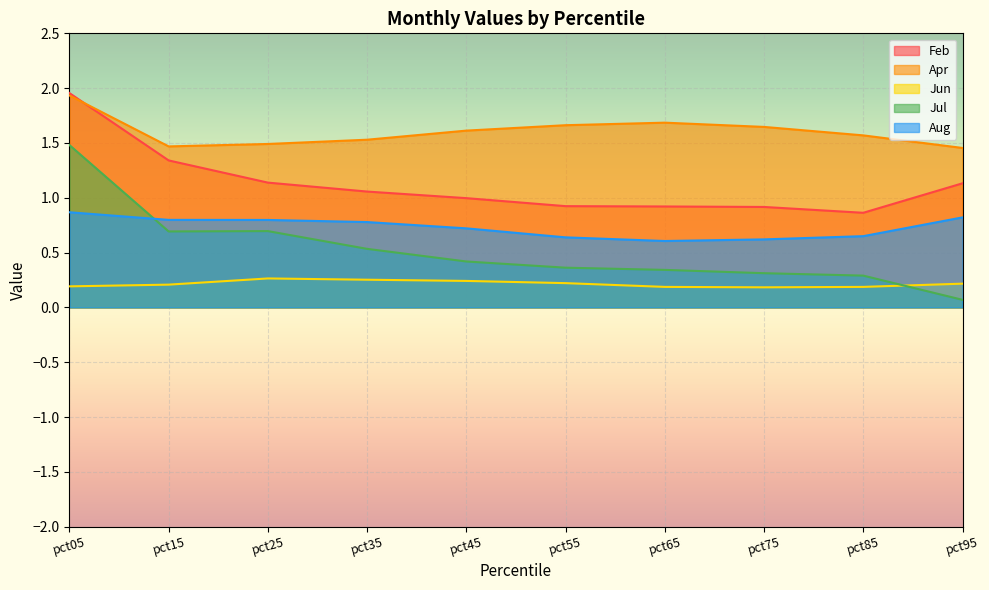

Reading left to right, what are all the values shown in this chart?

Feb: 2.0	1.3	1.1	1.1	1.0	0.9	0.9	0.9	0.9	1.1
Apr: 1.9	1.5	1.5	1.5	1.6	1.7	1.7	1.6	1.6	1.5
Jun: 0.2	0.2	0.3	0.3	0.2	0.2	0.2	0.2	0.2	0.2
Jul: 1.5	0.7	0.7	0.5	0.4	0.4	0.3	0.3	0.3	0.1
Aug: 0.9	0.8	0.8	0.8	0.7	0.6	0.6	0.6	0.6	0.8